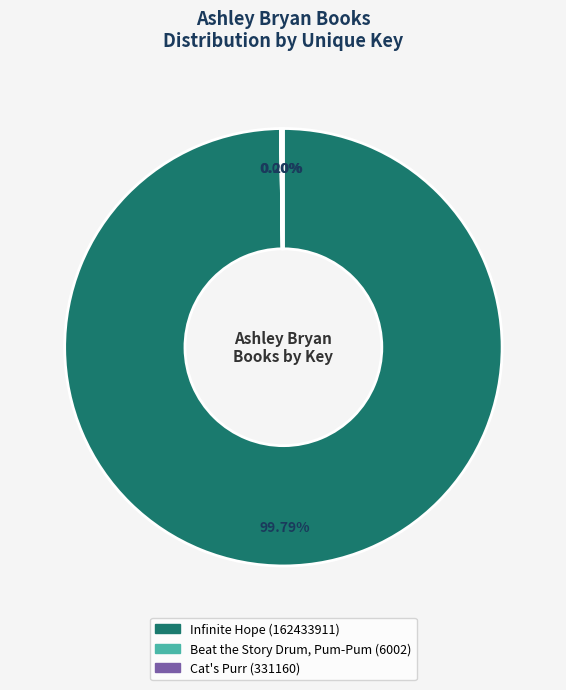

Does any single category account for the majority?

Yes